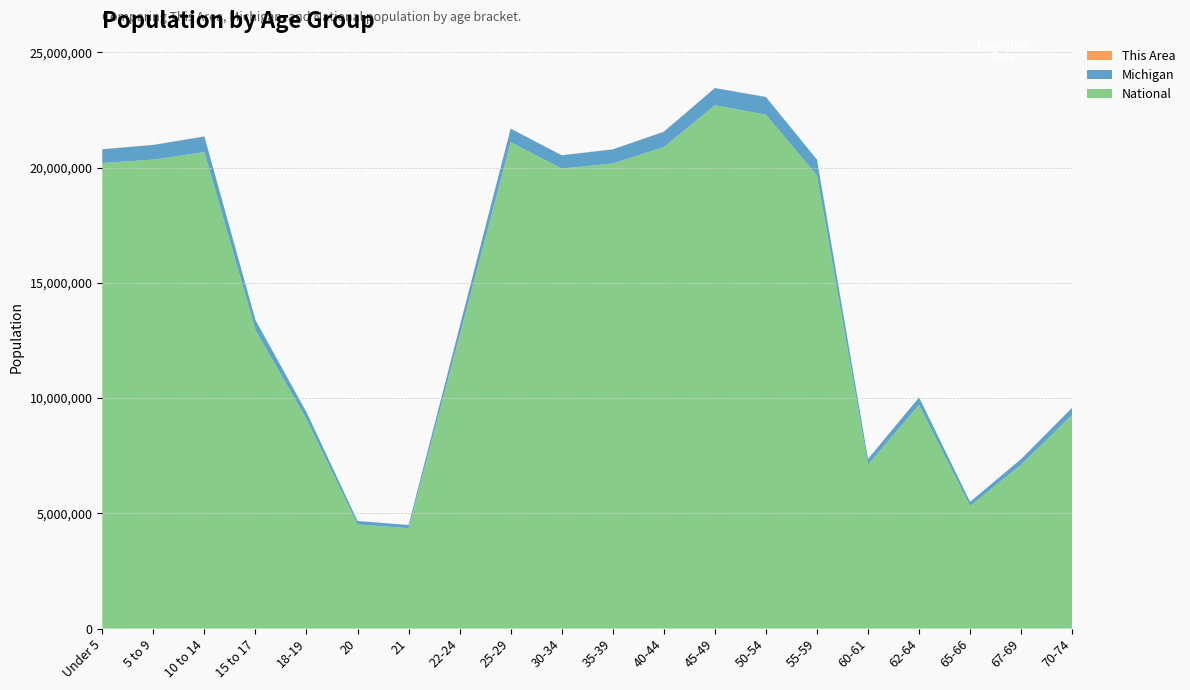

Reading left to right, transcribe all the data shown in this chart.

This Area: Under 5=5387	5 to 9=5431	10 to 14=5875	15 to 17=3795	18-19=2363	20=1116	21=992	22-24=3022	25-29=5477	30-34=6094	35-39=6219	40-44=6109	45-49=6455	50-54=6633	55-59=5353	60-61=1790	62-64=2349	65-66=1161	67-69=1531	70-74=2196
Michigan: Under 5=596286	5 to 9=637784	10 to 14=675216	15 to 17=434782	18-19=304817	20=149350	21=138484	22-24=381238	25-29=589583	30-34=574566	35-39=612493	40-44=665481	45-49=744581	50-54=765452	55-59=683186	60-61=243067	62-64=325744	65-66=177313	67-69=241312	70-74=306084
National: Under 5=20201362	5 to 9=20348657	10 to 14=20677194	15 to 17=12954254	18-19=9086089	20=4519129	21=4354294	22-24=12712576	25-29=21101849	30-34=19962099	35-39=20179642	40-44=20890964	45-49=22708591	50-54=22298125	55-59=19664805	60-61=7113727	62-64=9704197	65-66=5319902	67-69=7115361	70-74=9278166